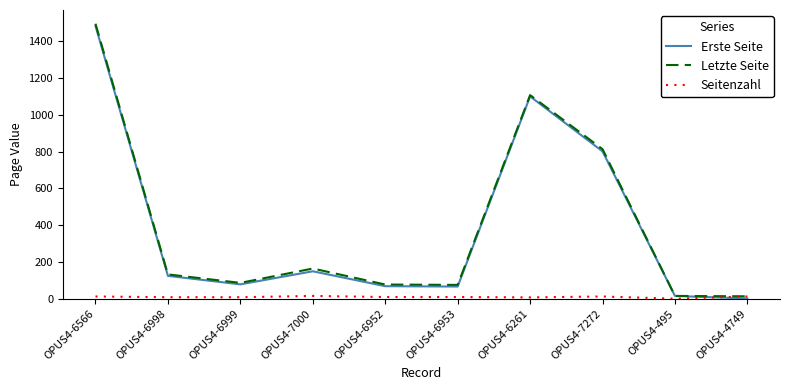

At which label does Letzte Seite reach its peak?

OPUS4-6566